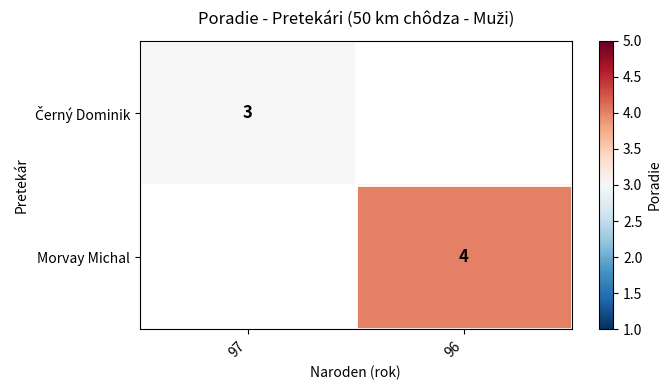

True or false: Morvay Michal has a value of 6 at 96.

False